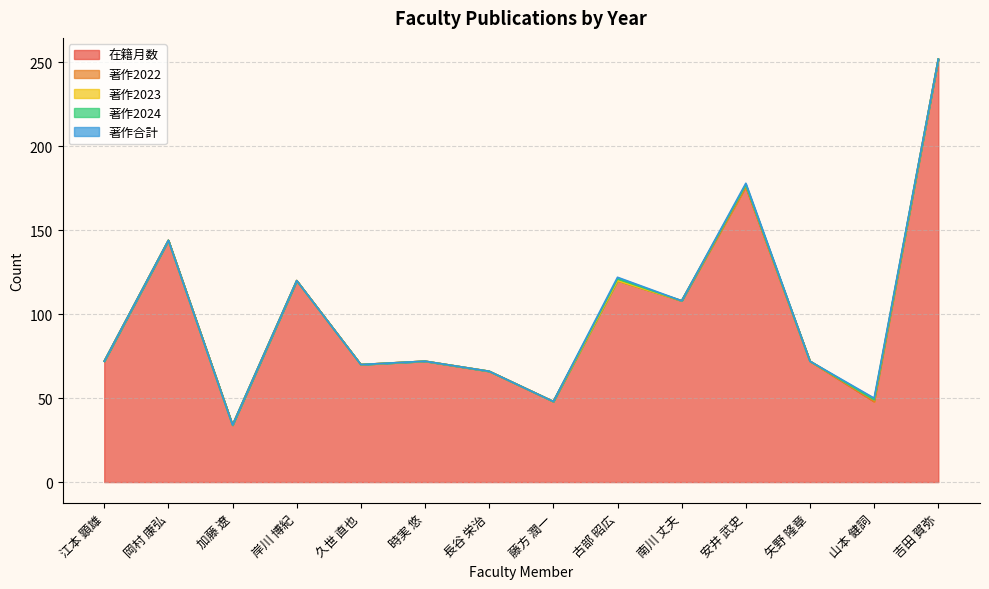

What position from the left is 藤方 潤一?

8